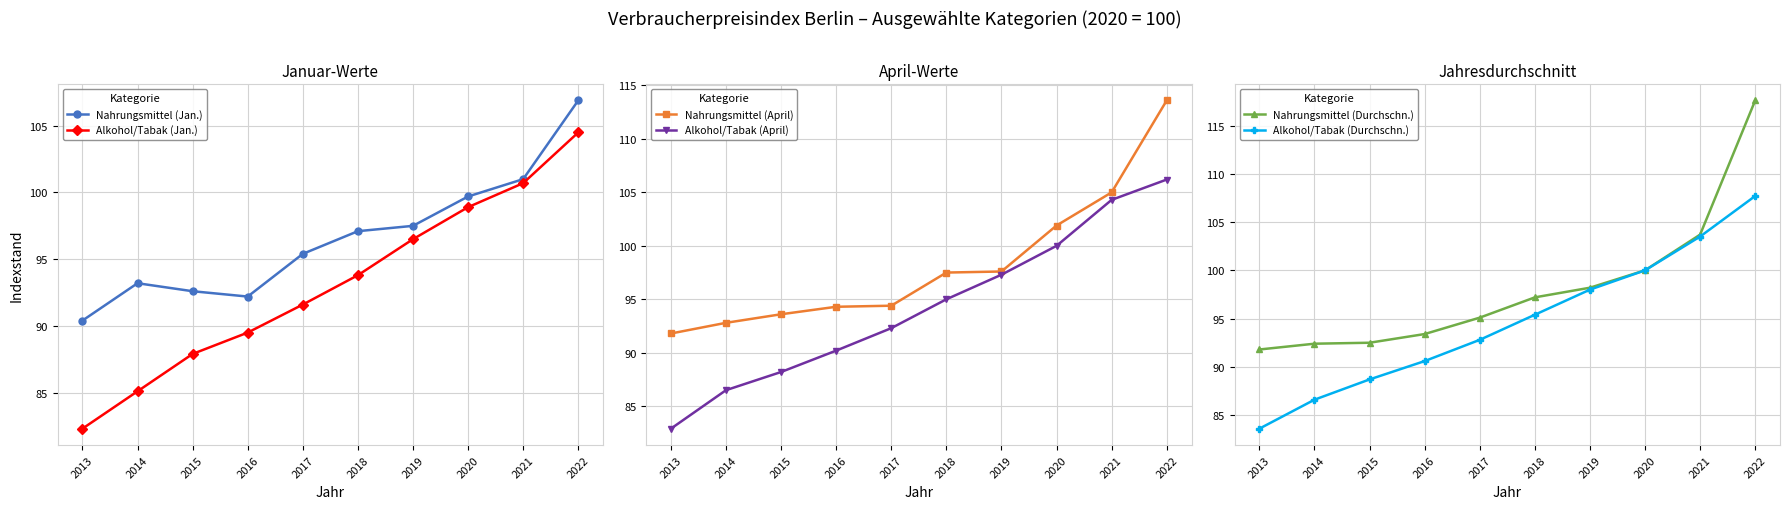

What is the greatest value displayed?

117.6